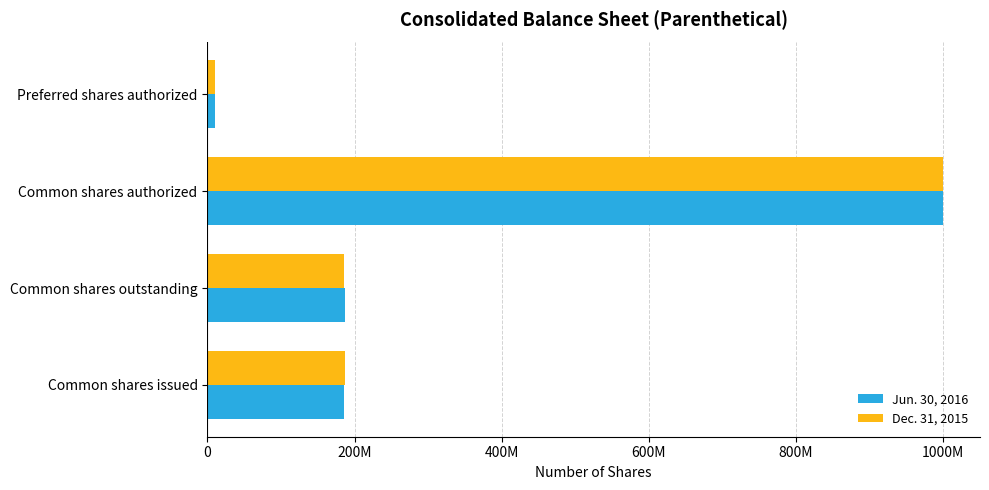

What is the sum of all Dec. 31, 2015 values?

1381992817